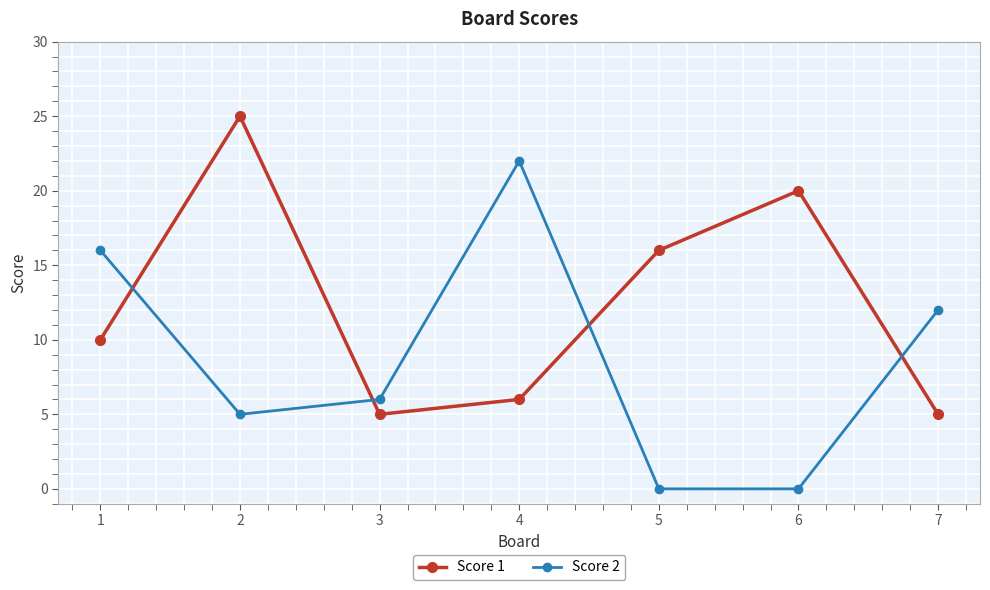

List the series in order of their peak value, highest first.

Score 1, Score 2